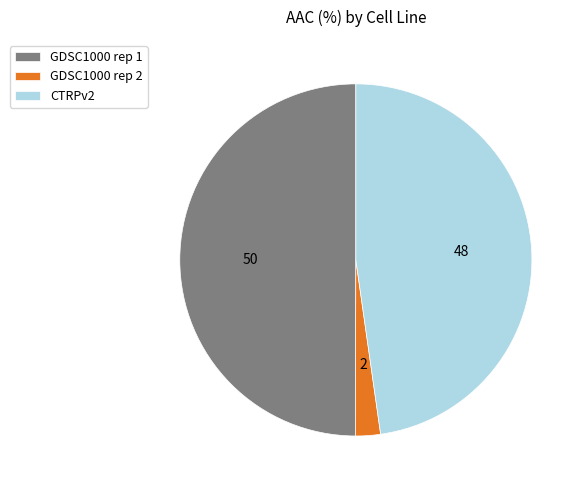

Is the sum of GDSC1000 rep 1 and CTRPv2 greater than half?

Yes